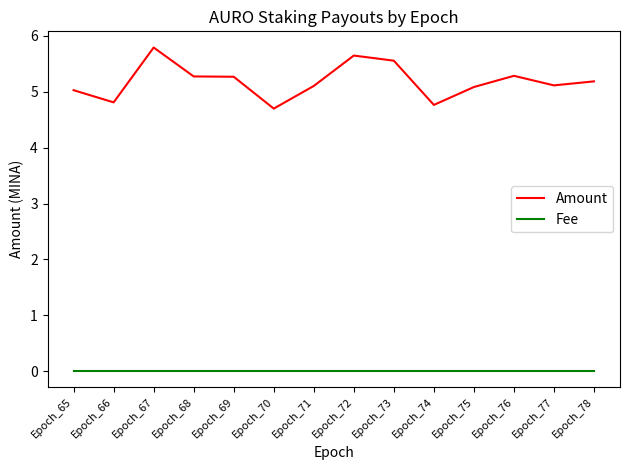

True or false: Amount has a value of 4.8 at Epoch_74.

True